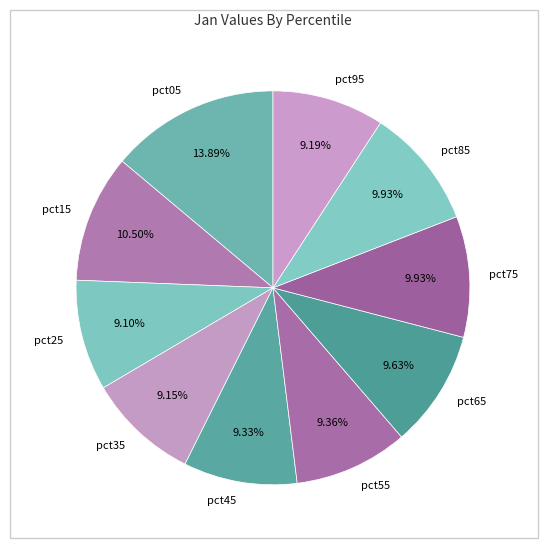

Is pct55 the majority of the pie?

No